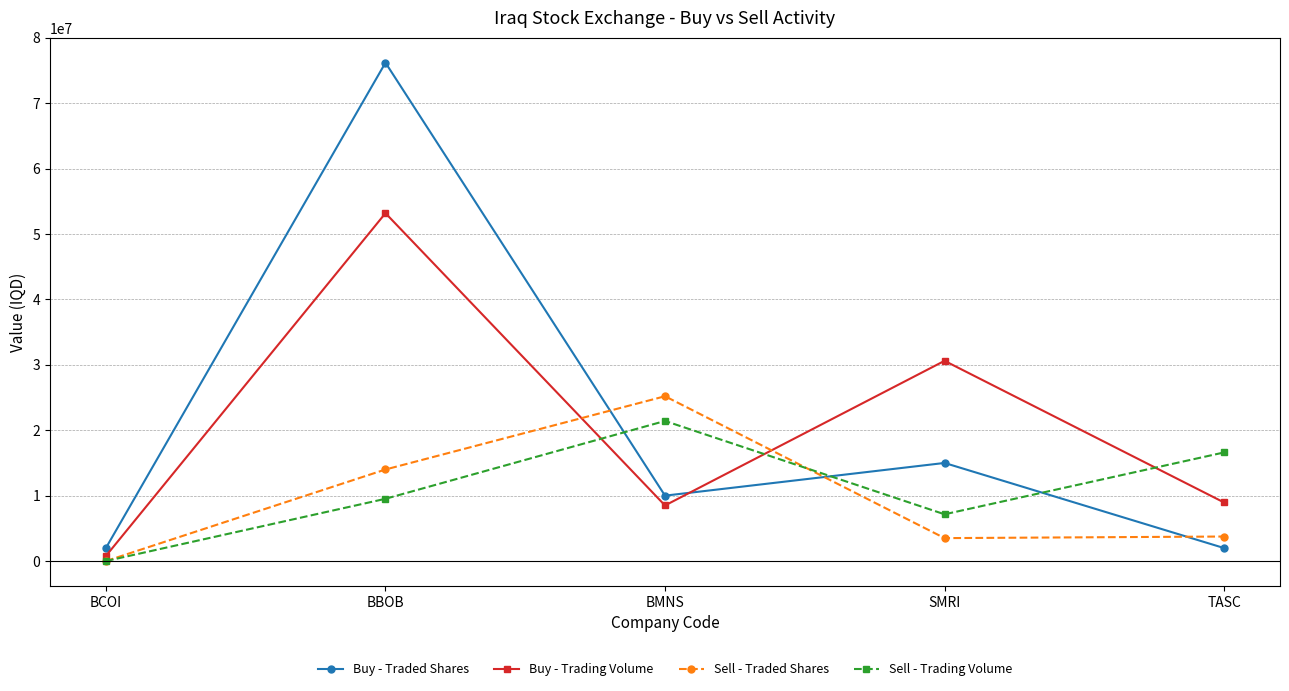

At how many categories does at least one series exceed 63645140?

1